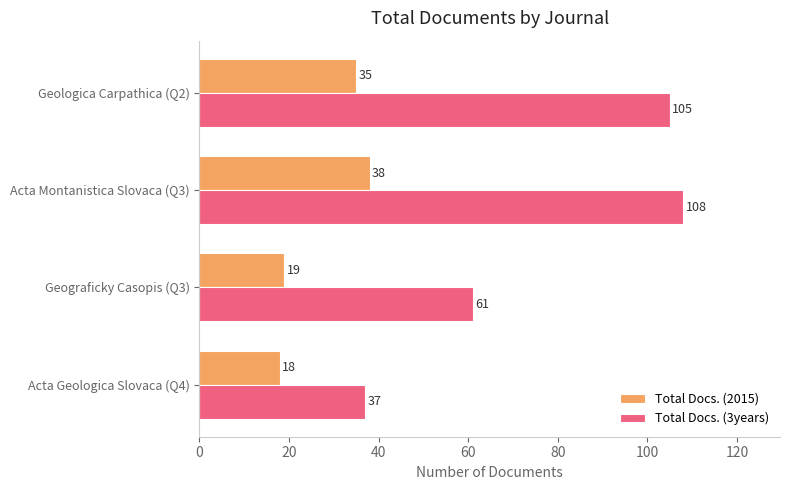

The Total Docs. (2015) series shows 32 at Acta Geologica Slovaca (Q4). True or false?

False